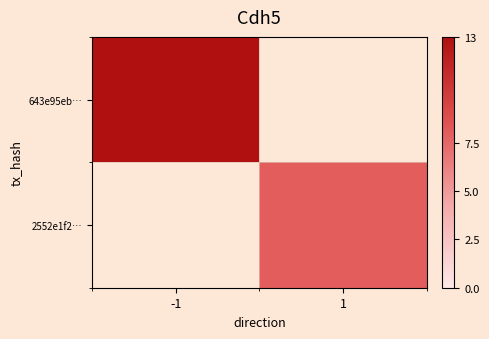

At how many categories does at least one series exceed 10?

1